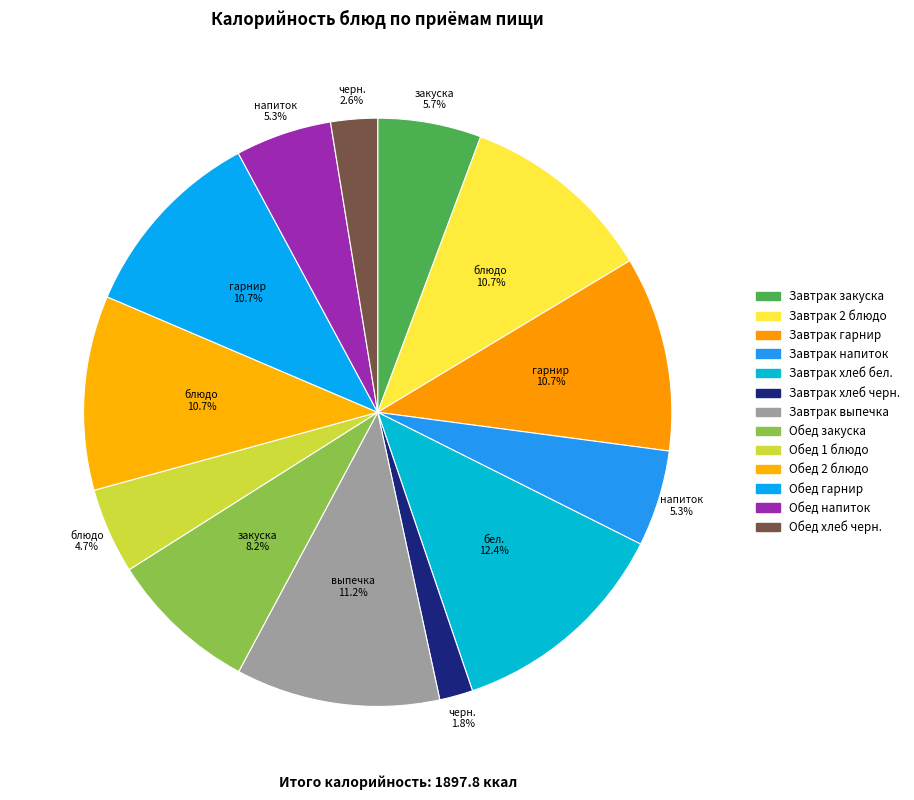

What percentage is the Обед 1 блюдо slice, to the nearest percent?

5%